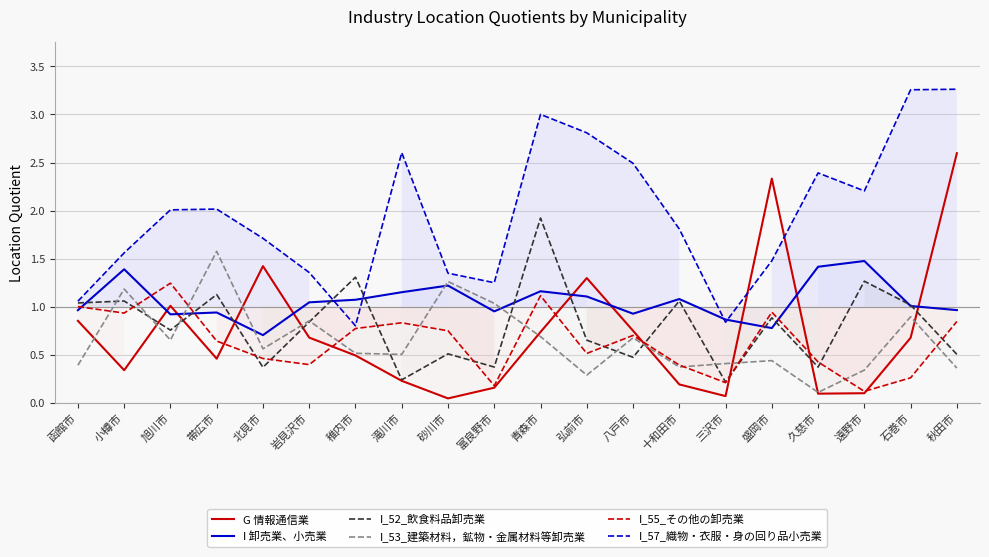

Reading right to left, extract all data points from this chart.

G 情報通信業: 秋田市=2.6	石巻市=0.7	遠野市=0.1	久慈市=0.1	盛岡市=2.3	三沢市=0.1	十和田市=0.2	八戸市=0.7	弘前市=1.3	青森市=0.7	富良野市=0.2	砂川市=0.0	滝川市=0.2	稚内市=0.5	岩見沢市=0.7	北見市=1.4	帯広市=0.5	旭川市=1.0	小樽市=0.3	函館市=0.9
I 卸売業、小売業: 秋田市=1.0	石巻市=1.0	遠野市=1.5	久慈市=1.4	盛岡市=0.8	三沢市=0.9	十和田市=1.1	八戸市=0.9	弘前市=1.1	青森市=1.2	富良野市=1.0	砂川市=1.2	滝川市=1.2	稚内市=1.1	岩見沢市=1.0	北見市=0.7	帯広市=0.9	旭川市=0.9	小樽市=1.4	函館市=1.0
I_52_飲食料品卸売業: 秋田市=0.5	石巻市=1.0	遠野市=1.3	久慈市=0.4	盛岡市=0.9	三沢市=0.2	十和田市=1.1	八戸市=0.5	弘前市=0.7	青森市=1.9	富良野市=0.4	砂川市=0.5	滝川市=0.2	稚内市=1.3	岩見沢市=0.8	北見市=0.4	帯広市=1.1	旭川市=0.8	小樽市=1.1	函館市=1.0
I_53_建築材料，鉱物・金属材料等卸売業: 秋田市=0.4	石巻市=0.9	遠野市=0.3	久慈市=0.1	盛岡市=0.4	三沢市=0.4	十和田市=0.4	八戸市=0.7	弘前市=0.3	青森市=0.7	富良野市=1.0	砂川市=1.3	滝川市=0.5	稚内市=0.5	岩見沢市=0.9	北見市=0.6	帯広市=1.6	旭川市=0.7	小樽市=1.2	函館市=0.4
I_55_その他の卸売業: 秋田市=0.8	石巻市=0.3	遠野市=0.1	久慈市=0.4	盛岡市=0.9	三沢市=0.2	十和田市=0.4	八戸市=0.7	弘前市=0.5	青森市=1.1	富良野市=0.2	砂川市=0.7	滝川市=0.8	稚内市=0.8	岩見沢市=0.4	北見市=0.5	帯広市=0.6	旭川市=1.2	小樽市=0.9	函館市=1.0
I_57_織物・衣服・身の回り品小売業: 秋田市=3.3	石巻市=3.3	遠野市=2.2	久慈市=2.4	盛岡市=1.5	三沢市=0.8	十和田市=1.8	八戸市=2.5	弘前市=2.8	青森市=3.0	富良野市=1.2	砂川市=1.3	滝川市=2.6	稚内市=0.8	岩見沢市=1.4	北見市=1.7	帯広市=2.0	旭川市=2.0	小樽市=1.6	函館市=1.1